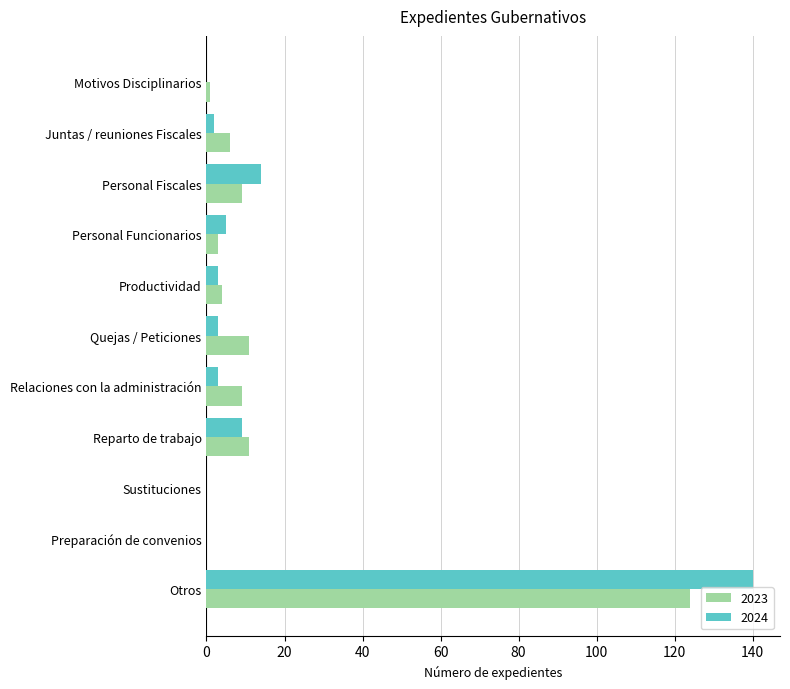

True or false: 2024 has a value of 9 at Personal Fiscales.

False